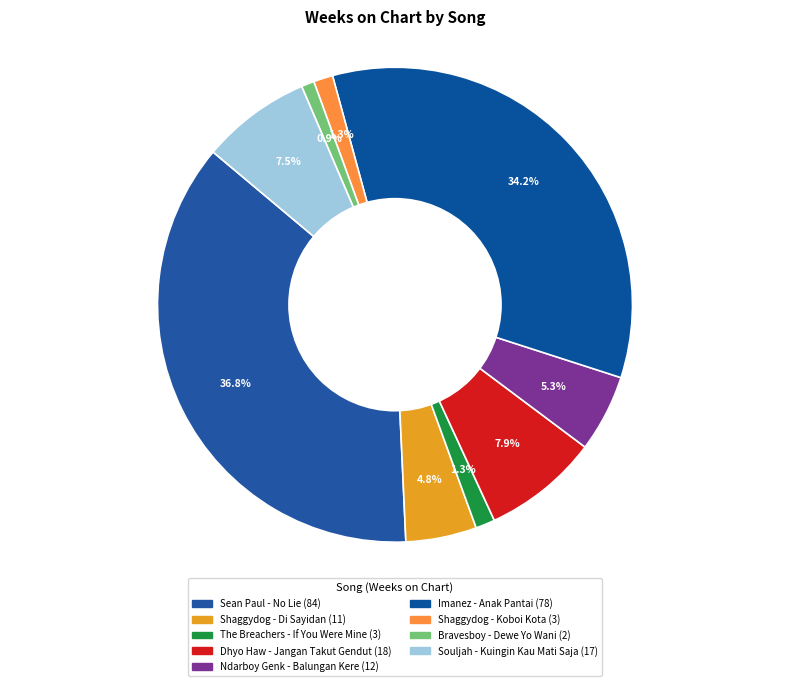

Is Bravesboy - Dewe Yo Wani the majority of the pie?

No